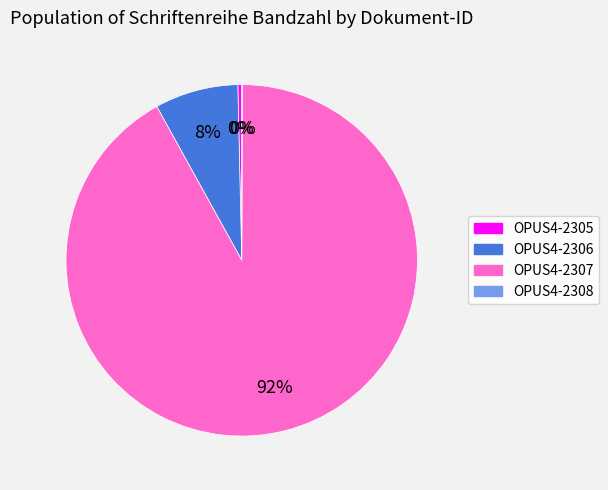

True or false: OPUS4-2305 accounts for 0% of the total.

True